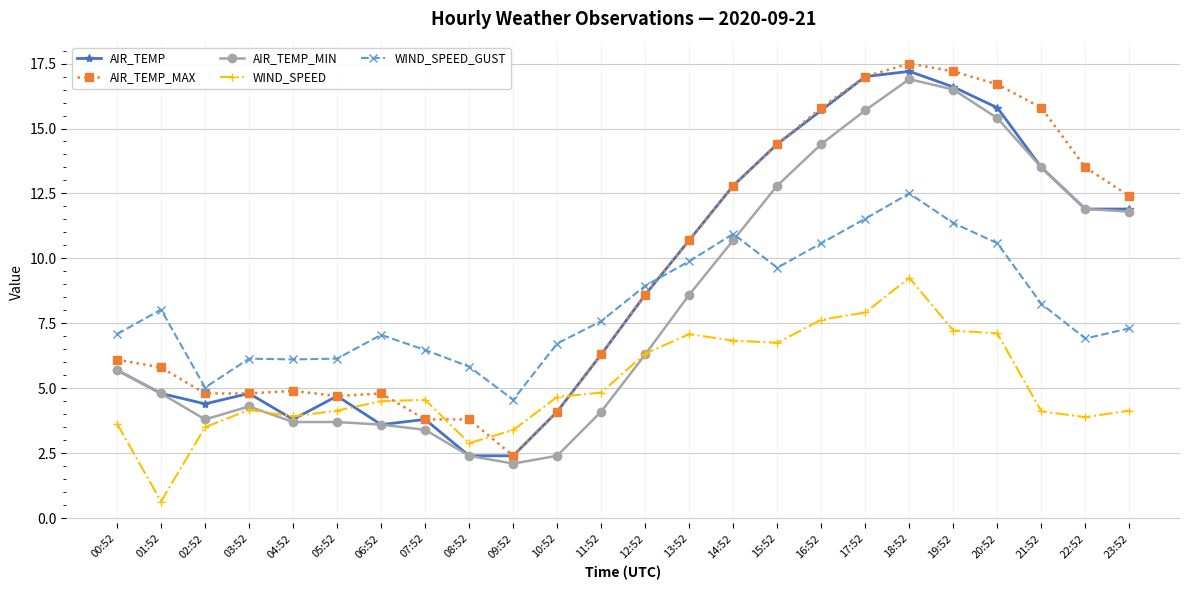

Does the chart have visible grid lines?

Yes